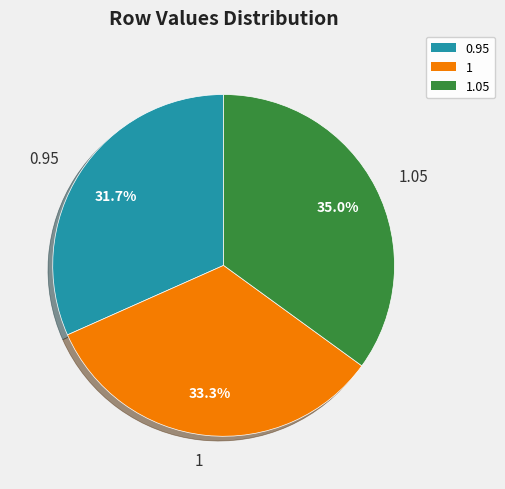

Count the number of slices in the pie.

3